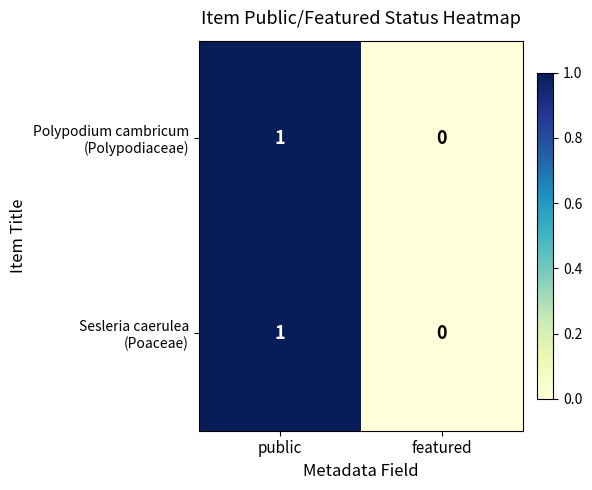

At which category is the sum across all series the highest?

public